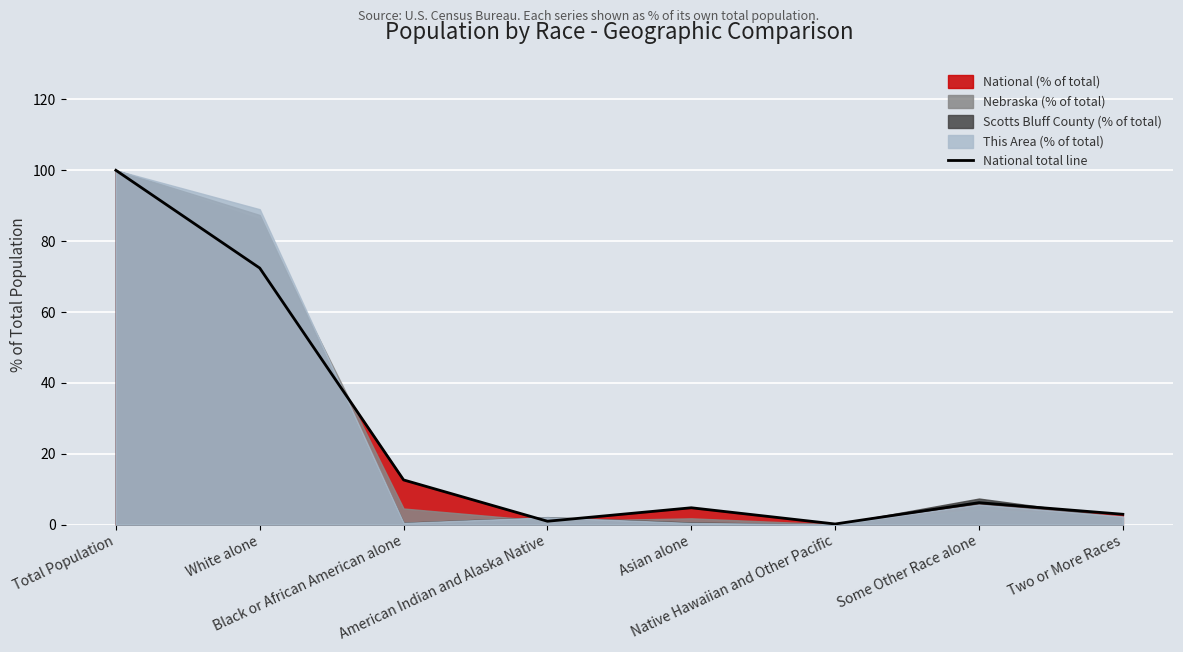

What is the sum of the values at Black or African American alone and Native Hawaiian and Other Pacific?

12.8